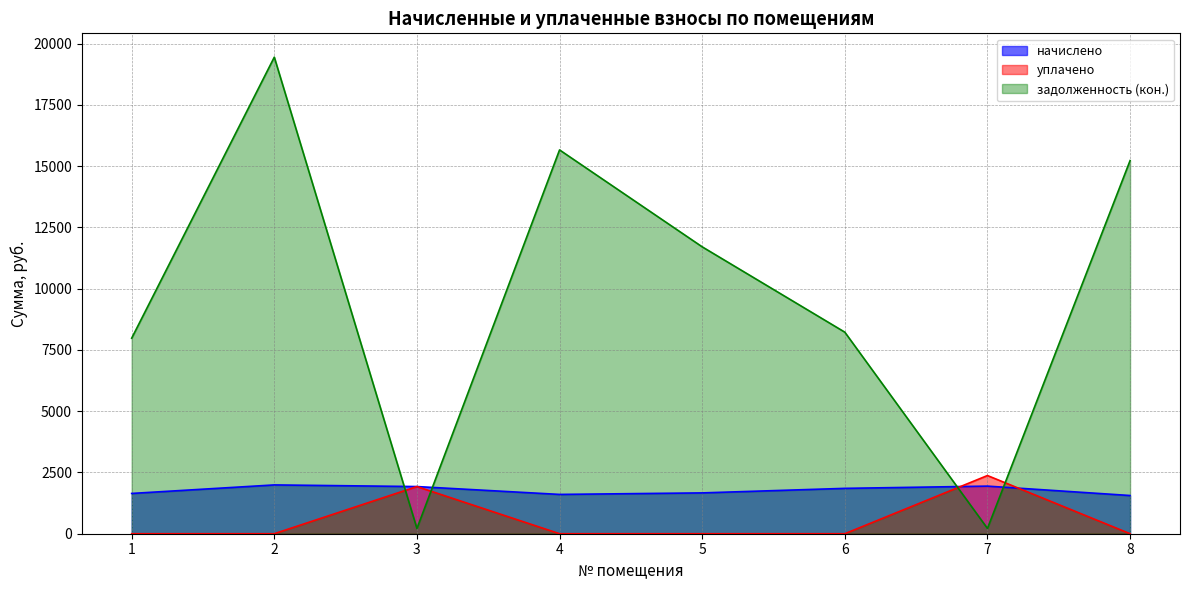

At which category is the sum across all series the highest?

2